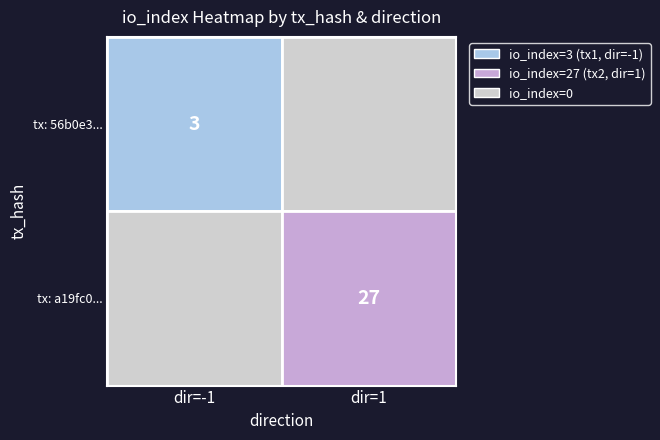

Rank the series by their maximum value, from highest to lowest.

a19fc09eeee155fa81c59f1d6a8378e0541d04a, 56b0e33ee70e779f3f8bd02c18932855a3b5b8b